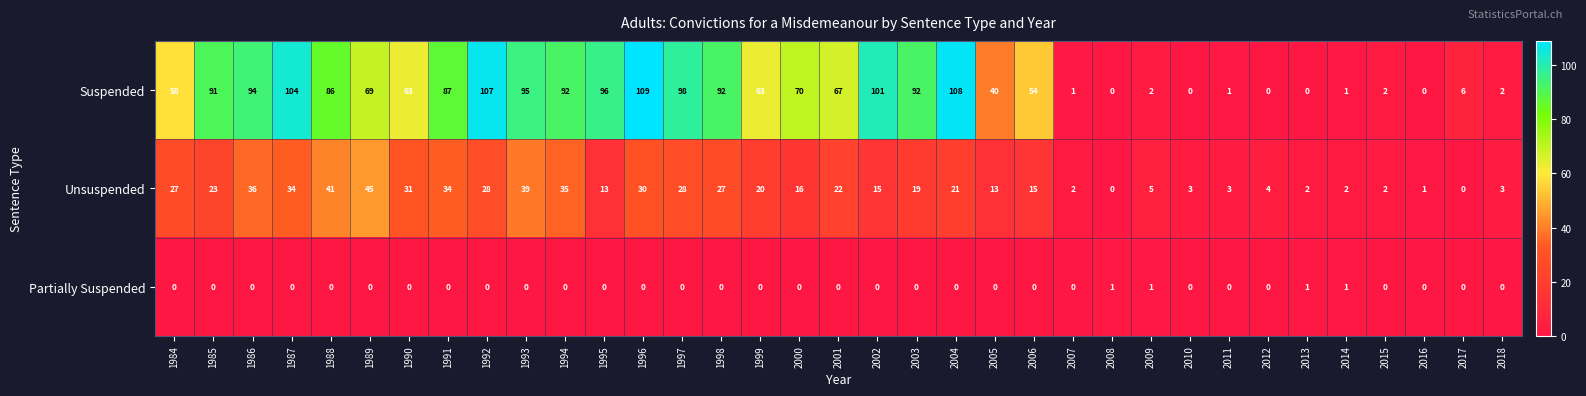

What is the spread (max minus min) of values at 1991?

87